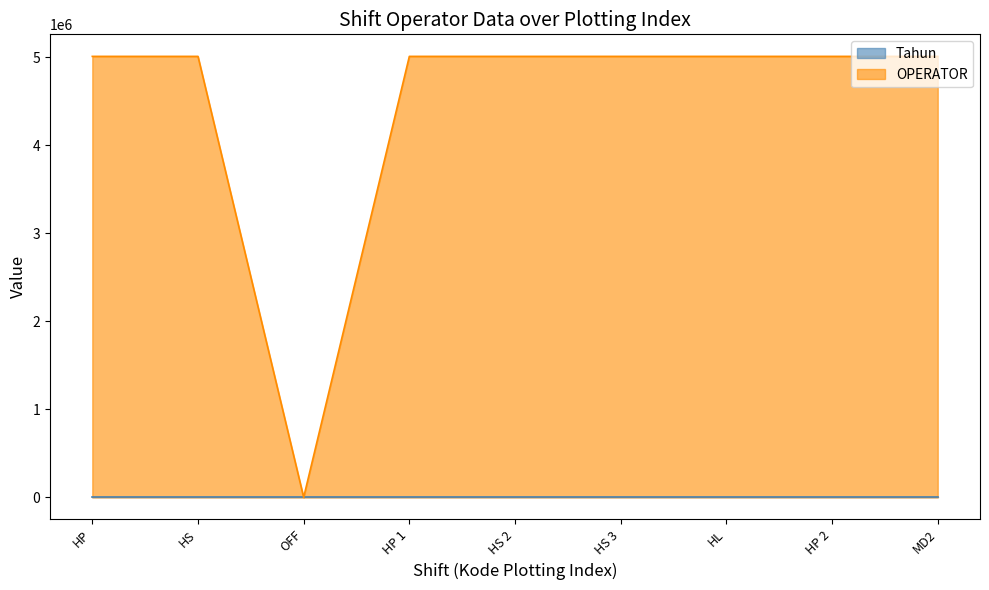

List the labels in order of value, smallest first.

OFF, HP, HS, HP 1, HS 2, HS 3, HL, HP 2, MD2